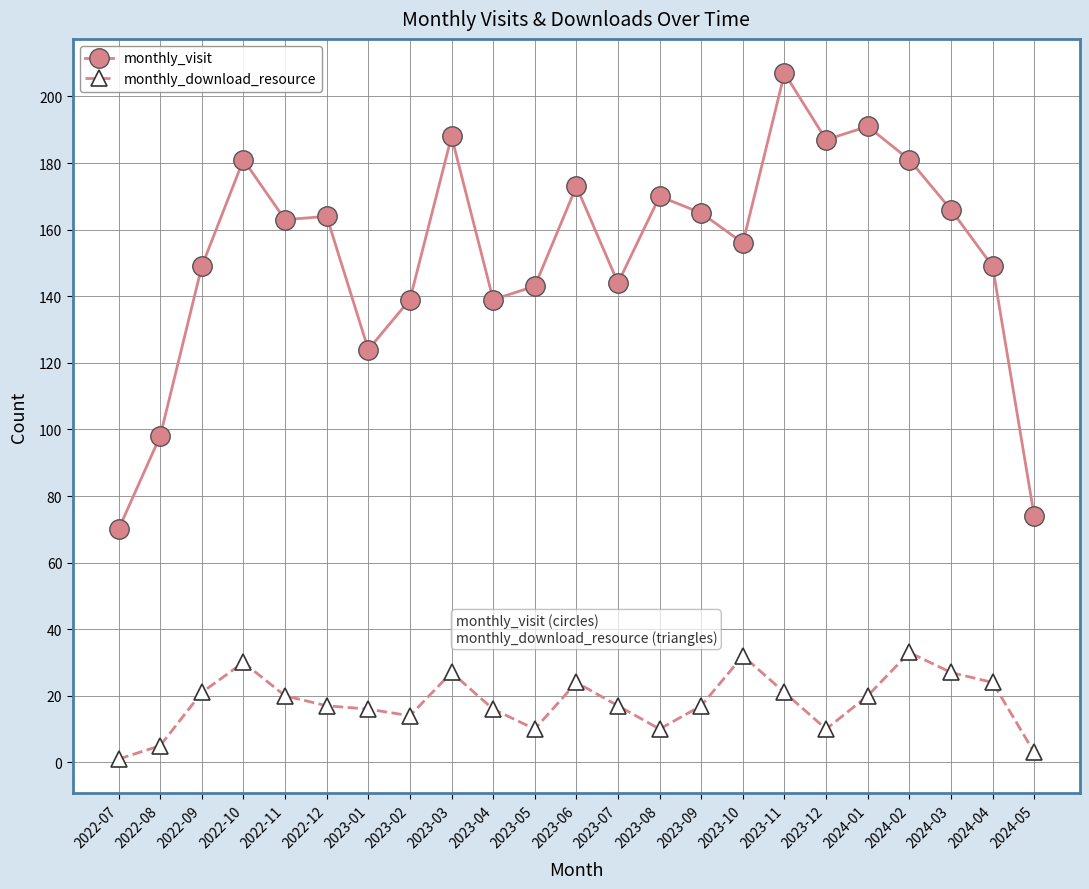

What is the spread (max minus min) of values at 2023-02?

125